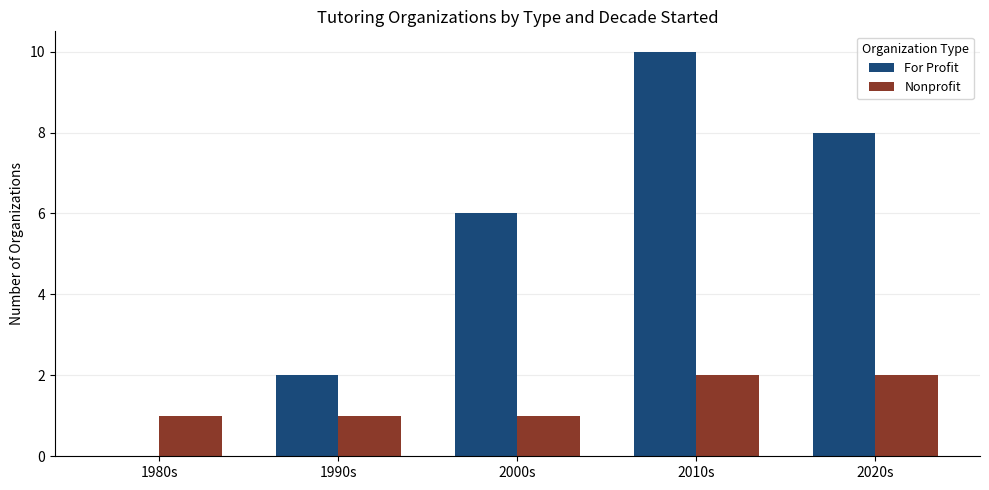

What is the sum of the For Profit values at 2020s and 2000s?

14